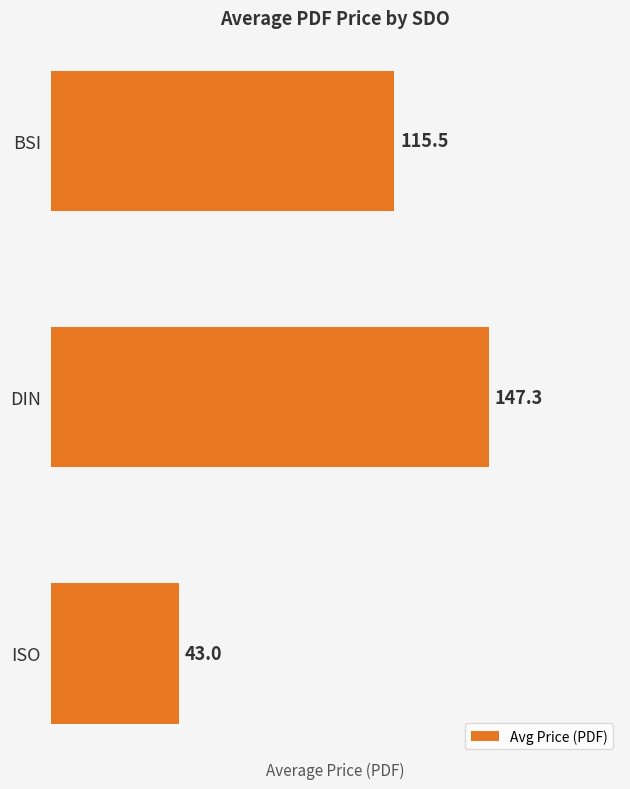

The value at ISO is 74.6. True or false?

False